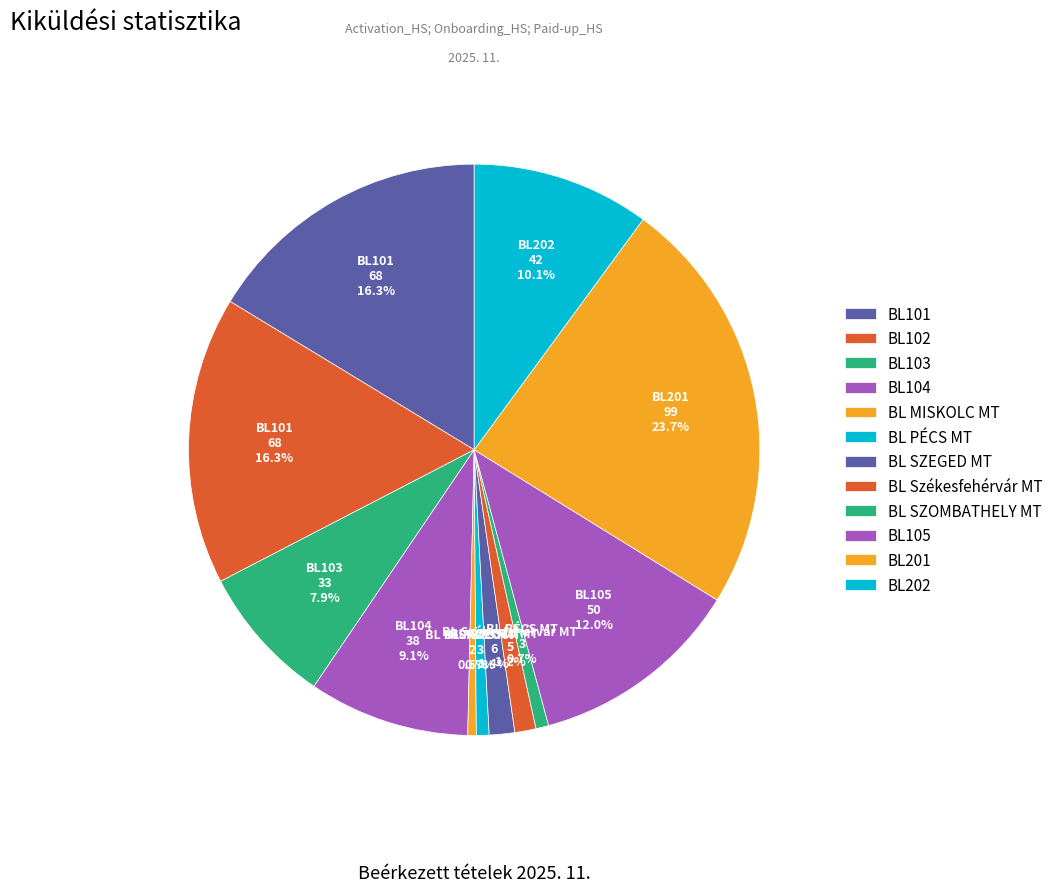

True or false: BL PÉCS MT accounts for 1% of the total.

True